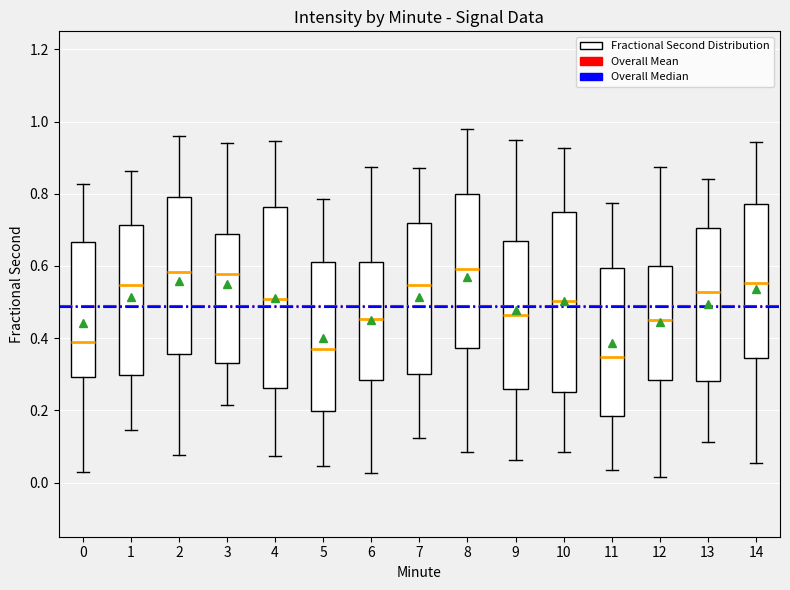

Reading left to right, read every box against the y-axis: the position of its median line, the range the box covers, and the ends of its whiskers. The values are not printed on the chart, so give them approximately, as read against the axis.

0: median 0.38, box 0.30 to 0.66, whiskers 0.02 to 0.82
1: median 0.54, box 0.30 to 0.72, whiskers 0.14 to 0.86
2: median 0.58, box 0.36 to 0.80, whiskers 0.08 to 0.96
3: median 0.58, box 0.34 to 0.68, whiskers 0.22 to 0.94
4: median 0.50, box 0.26 to 0.76, whiskers 0.08 to 0.94
5: median 0.36, box 0.20 to 0.62, whiskers 0.04 to 0.78
6: median 0.46, box 0.28 to 0.62, whiskers 0.02 to 0.88
7: median 0.54, box 0.30 to 0.72, whiskers 0.12 to 0.88
8: median 0.60, box 0.38 to 0.80, whiskers 0.08 to 0.98
9: median 0.46, box 0.26 to 0.66, whiskers 0.06 to 0.96
10: median 0.50, box 0.26 to 0.74, whiskers 0.08 to 0.92
11: median 0.34, box 0.18 to 0.60, whiskers 0.04 to 0.78
12: median 0.46, box 0.28 to 0.60, whiskers 0.02 to 0.88
13: median 0.52, box 0.28 to 0.70, whiskers 0.12 to 0.84
14: median 0.56, box 0.34 to 0.78, whiskers 0.06 to 0.94